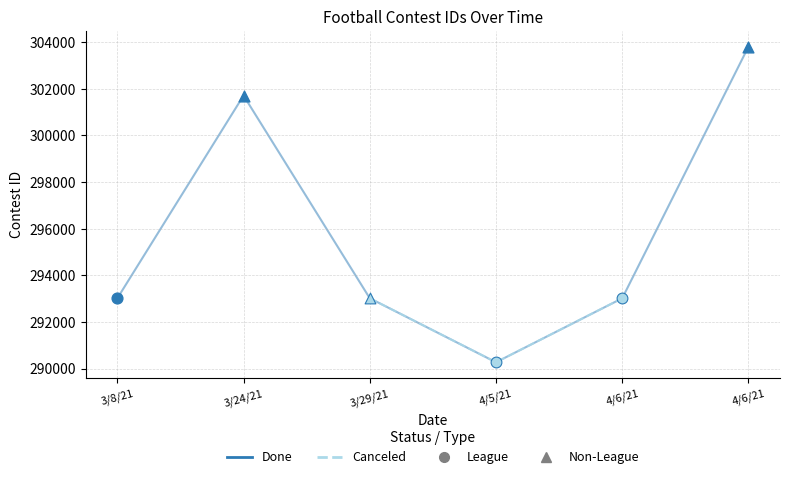

Which has a higher value, 4/6/21 or 4/5/21?

4/6/21